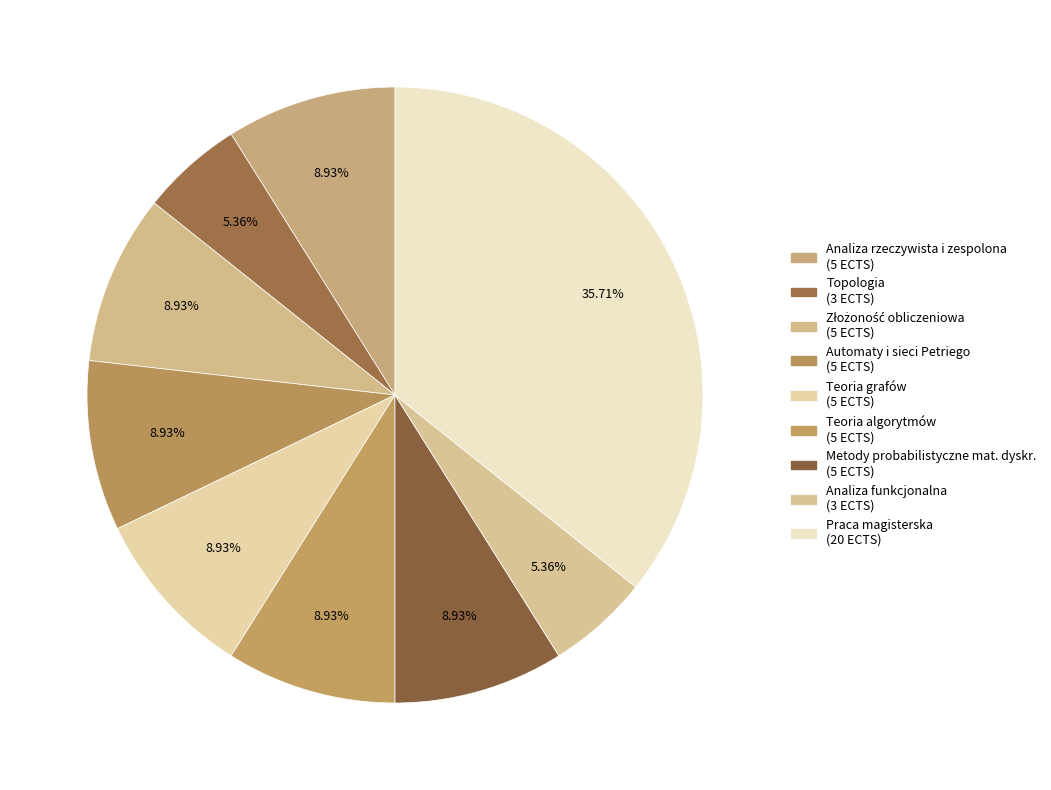

What is the change in value from Topologia to Złożoność obliczeniowa?

+2